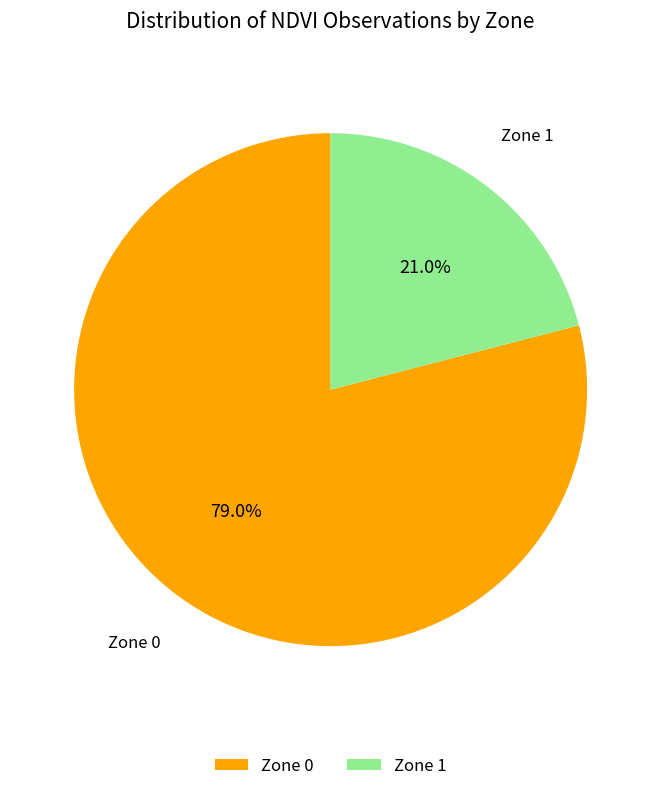

How many slices are in this pie chart?

2